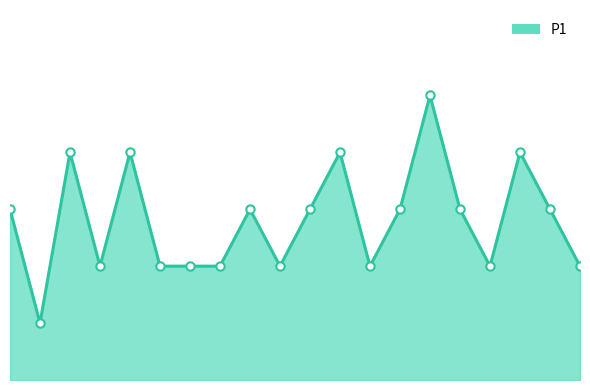

Rank the categories by value from lowest to highest.

00:18, 00:55, 01:32, 01:51, 02:09, 02:47, 03:44, 05:00, 05:57, 00:00, 02:28, 03:06, 04:03, 04:41, 05:38, 00:37, 01:14, 03:25, 05:19, 04:22